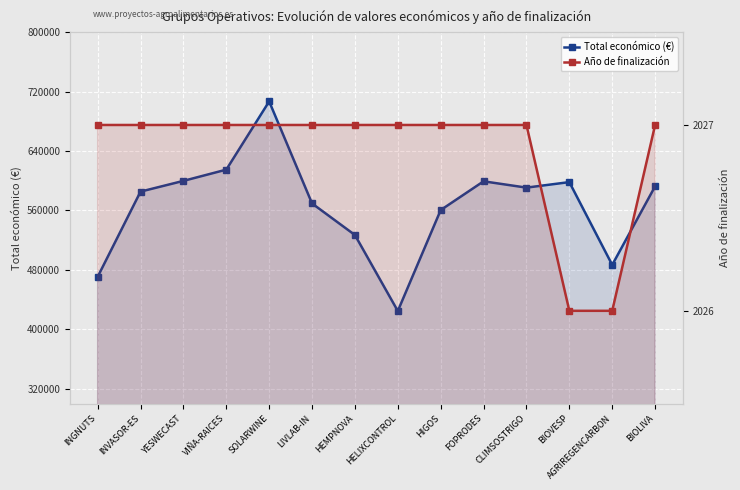

Between HEMPNOVA and INGNUTS, which is larger?

HEMPNOVA